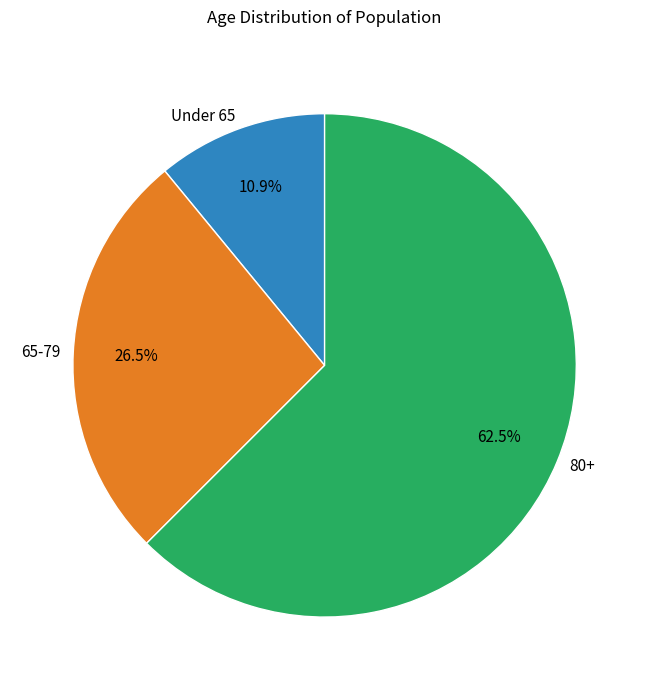

What is the majority slice?

80+